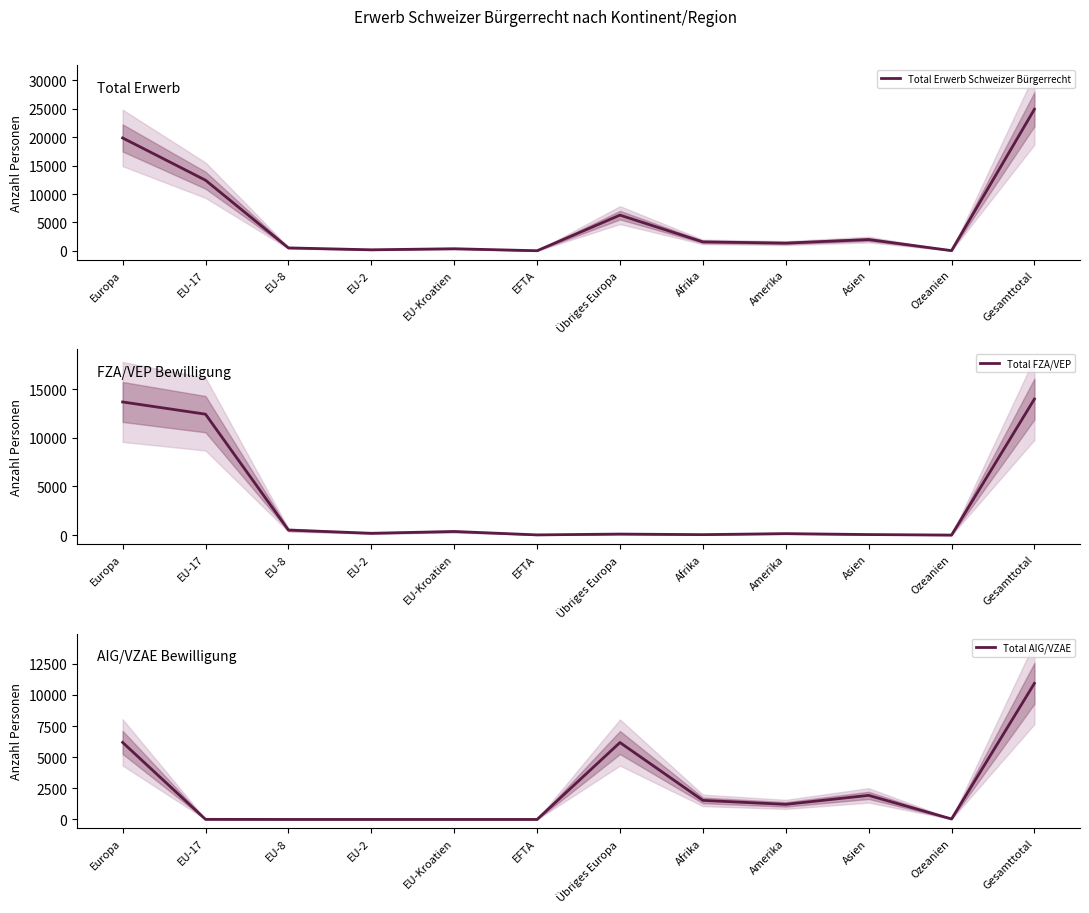

At which category does Total Erwerb Schweizer Bürgerrecht reach its first local peak?

EU-Kroatien